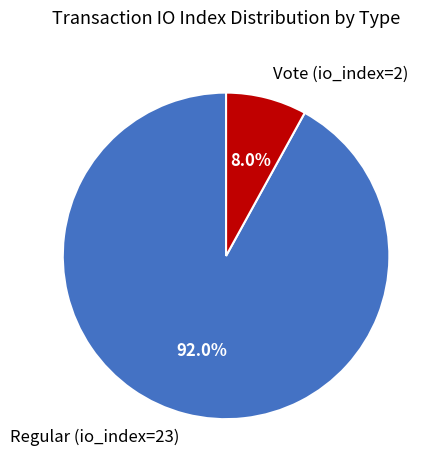

To the nearest percent, what is the average slice percentage?

50%